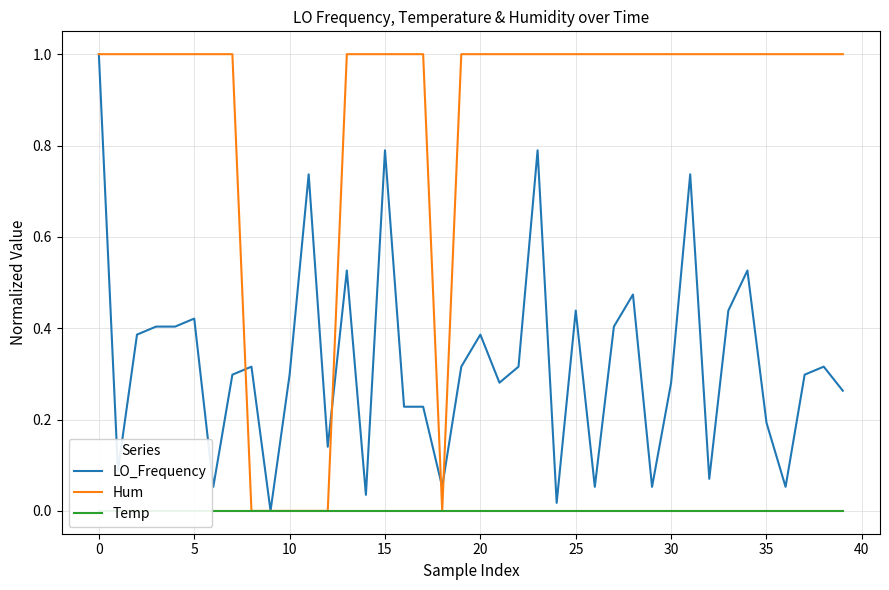

What is the sum of the Hum values at 28 and 37?

2.0